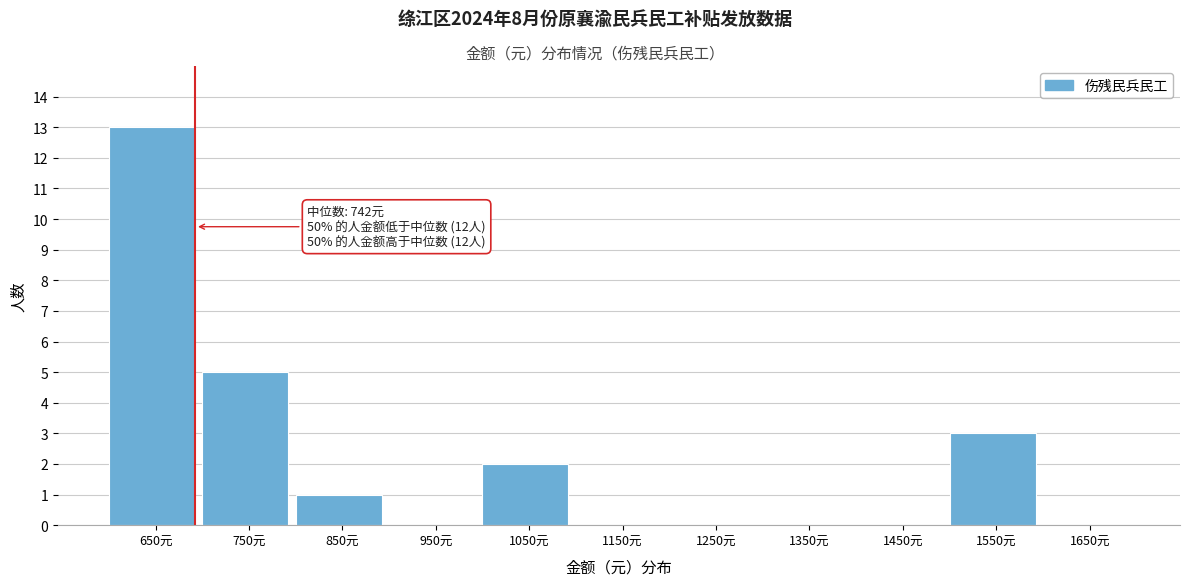

Reading right to left, transcribe all the data shown in this chart.

1650元=0	1550元=3	1450元=0	1350元=0	1250元=0	1150元=0	1050元=2	950元=0	850元=1	750元=5	650元=13